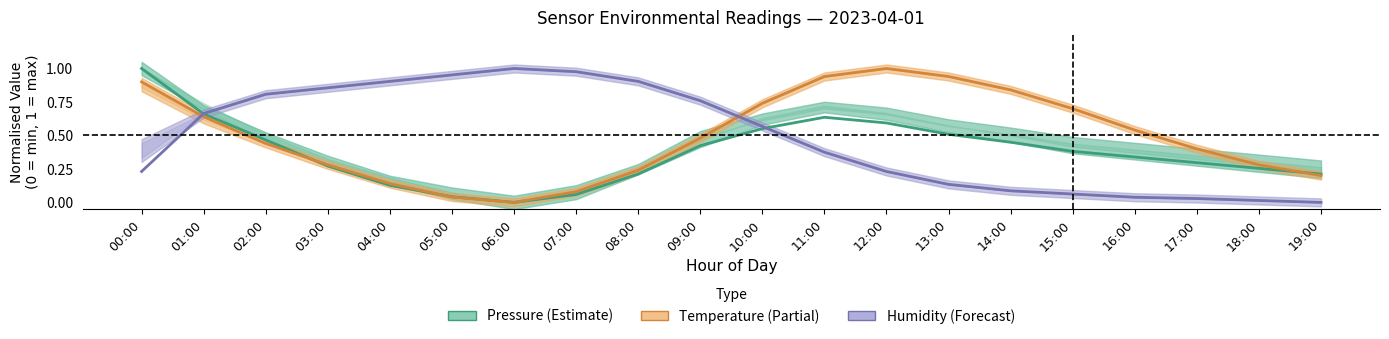

Reading left to right, list all the values displayed in this chart.

Pressure: 1.0	0.7	0.5	0.3	0.1	0.0	0.0	0.1	0.2	0.4	0.6	0.6	0.6	0.5	0.4	0.4	0.3	0.3	0.3	0.2
Temperature: 0.9	0.6	0.4	0.3	0.1	0.0	0.0	0.1	0.2	0.5	0.7	0.9	1.0	0.9	0.8	0.7	0.5	0.4	0.3	0.2
Humidity: 0.2	0.7	0.8	0.9	0.9	1.0	1.0	1.0	0.9	0.8	0.6	0.4	0.2	0.1	0.1	0.1	0.0	0.0	0.0	0.0